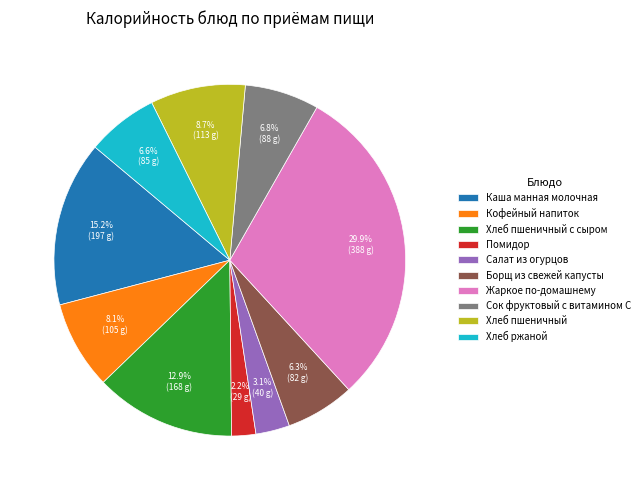

Is Каша манная молочная the majority of the pie?

No